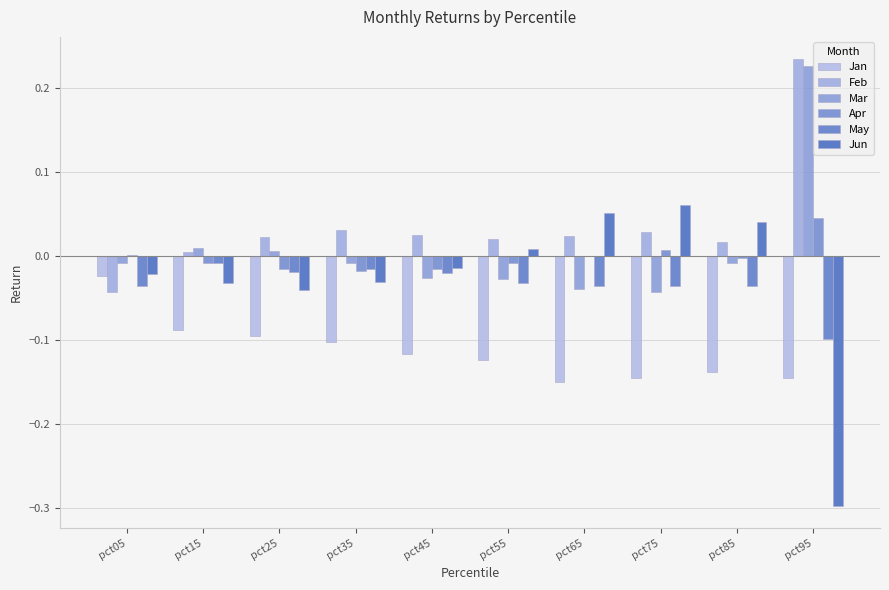

What is the minimum value shown in the chart?

-0.3